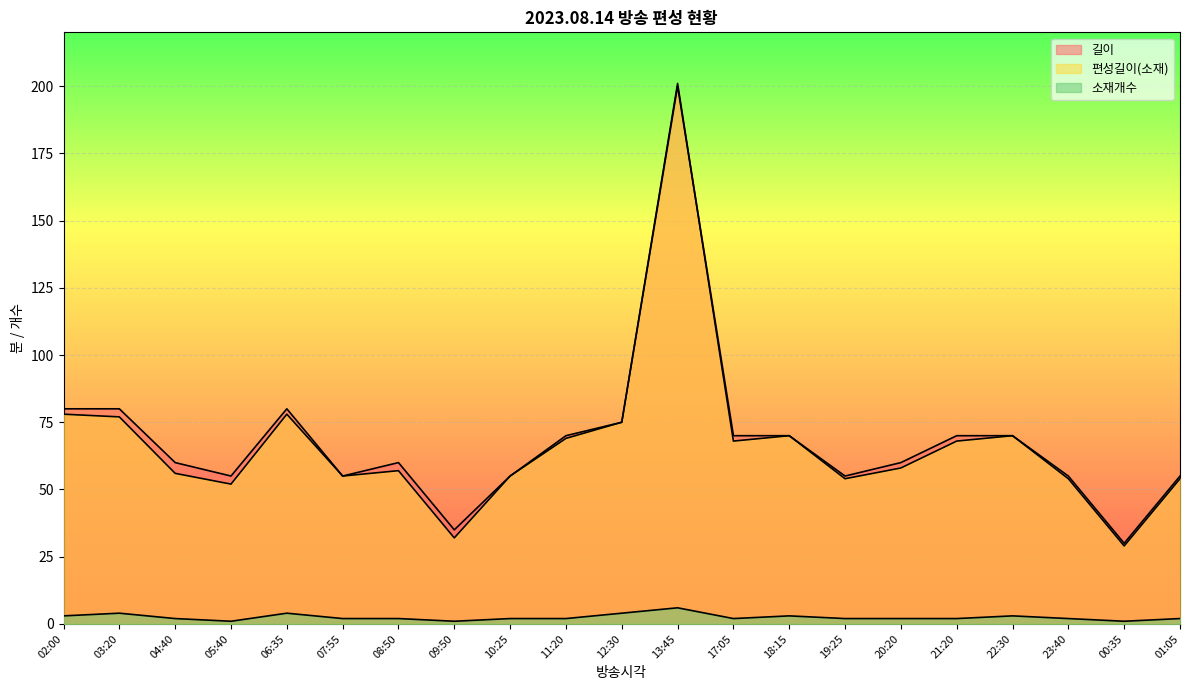

What is the lowest value of the 편성길이(소재) series?

29